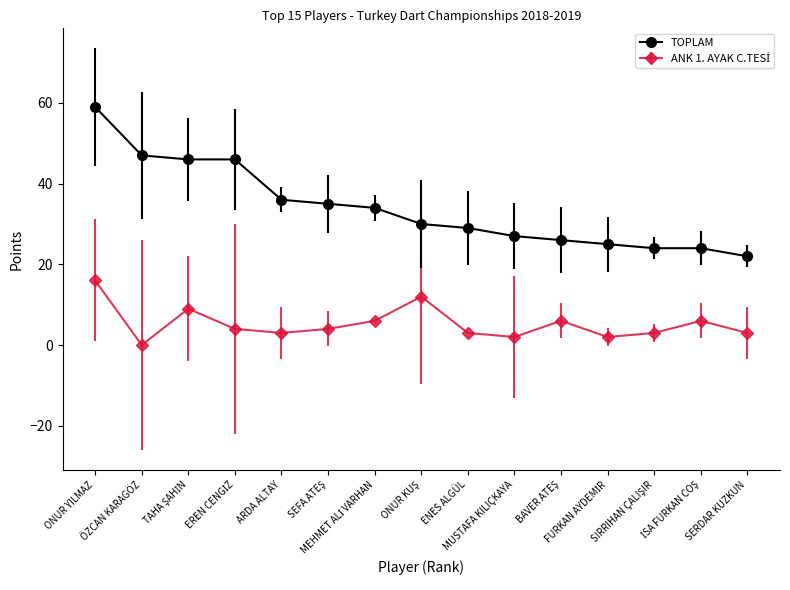

What is the greatest value displayed?

59